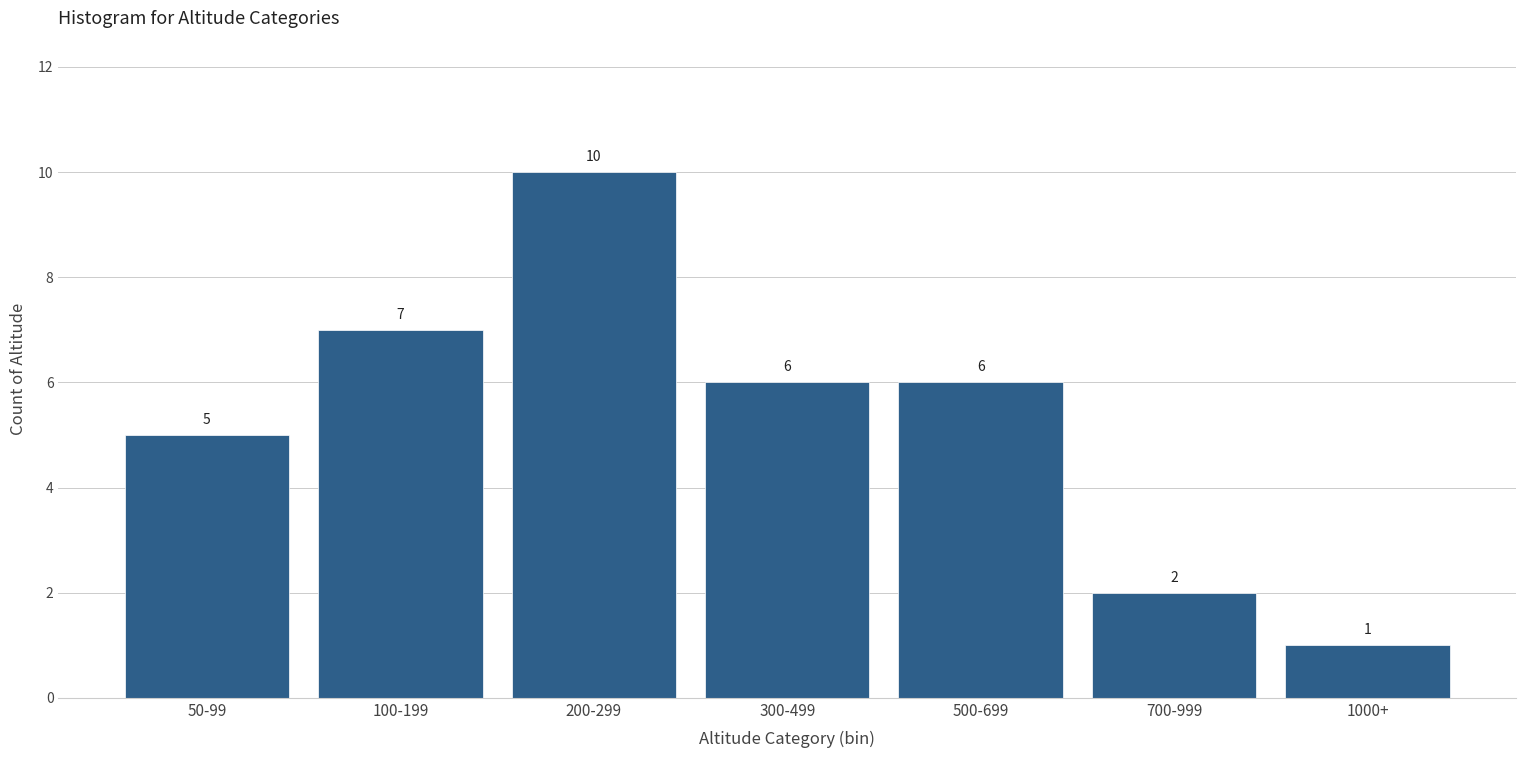

Reading left to right, list all the values displayed in this chart.

50-99=5	100-199=7	200-299=10	300-499=6	500-699=6	700-999=2	1000+=1